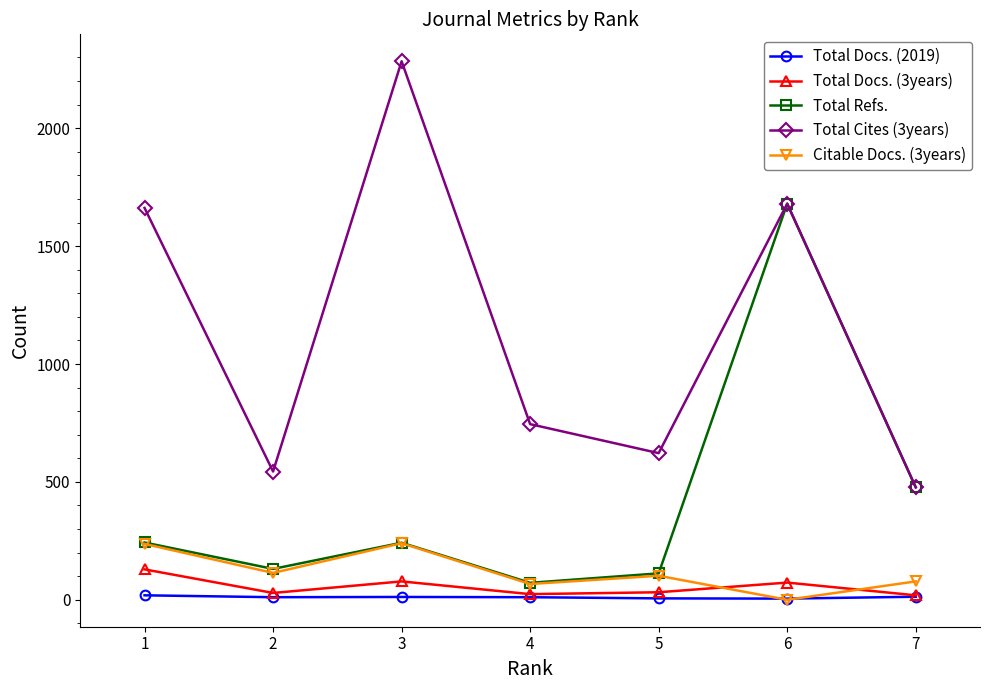

At which category does Total Cites (3years) reach its first local valley?

2